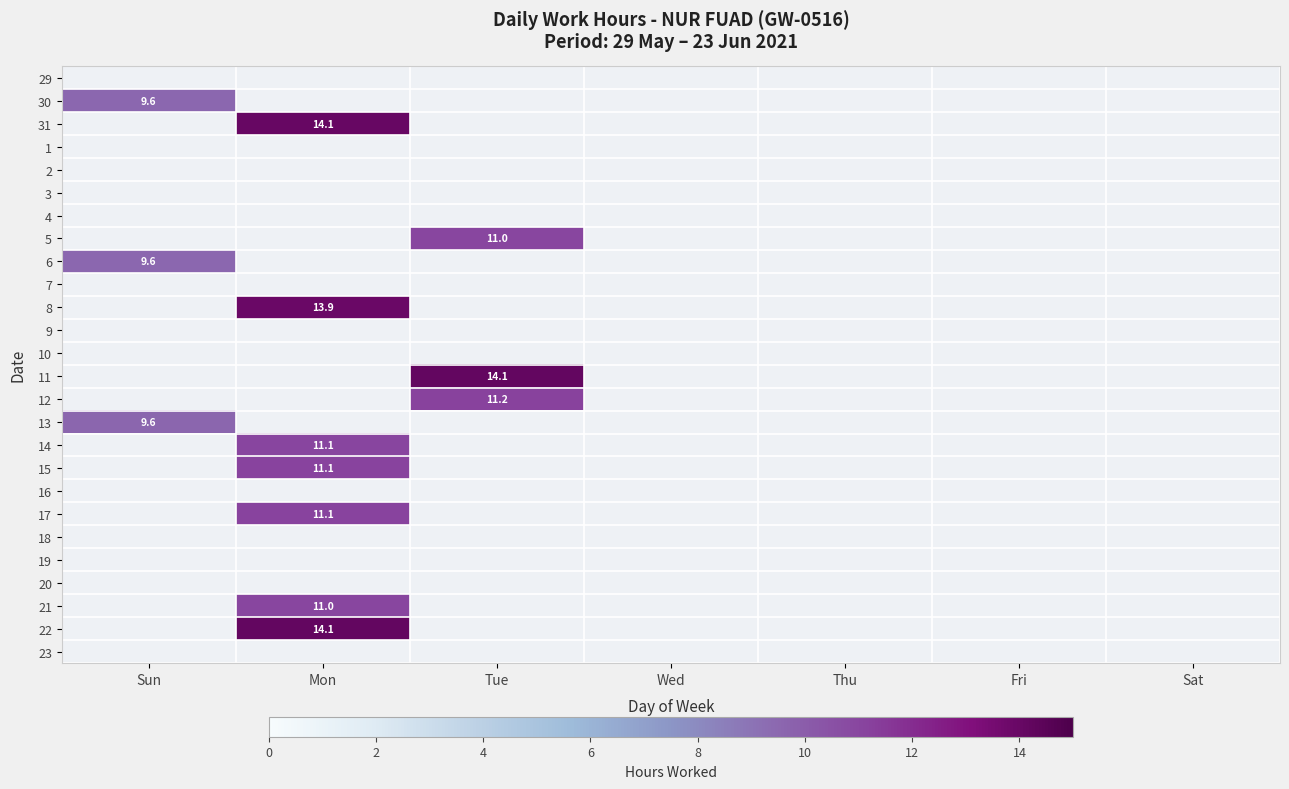

The value of 5 at Fri is 7.7. True or false?

False